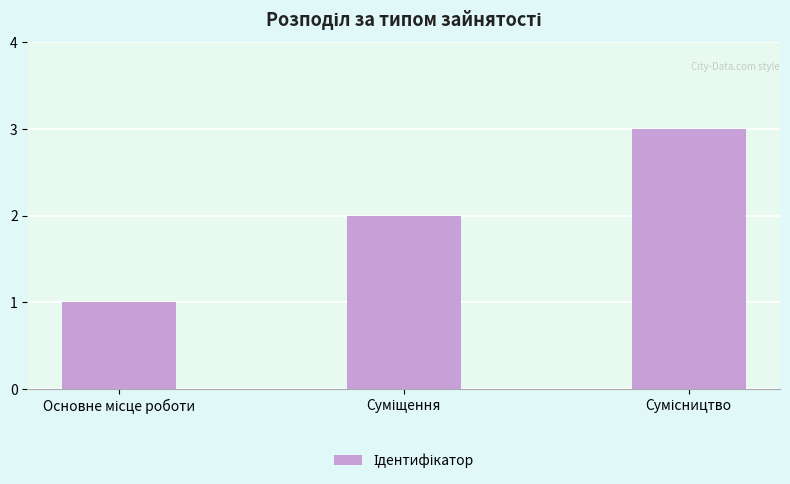

What is the maximum value shown in the chart?

3